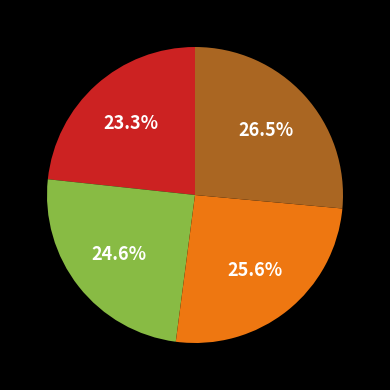

Is there any slice that represents more than half of the pie?

No